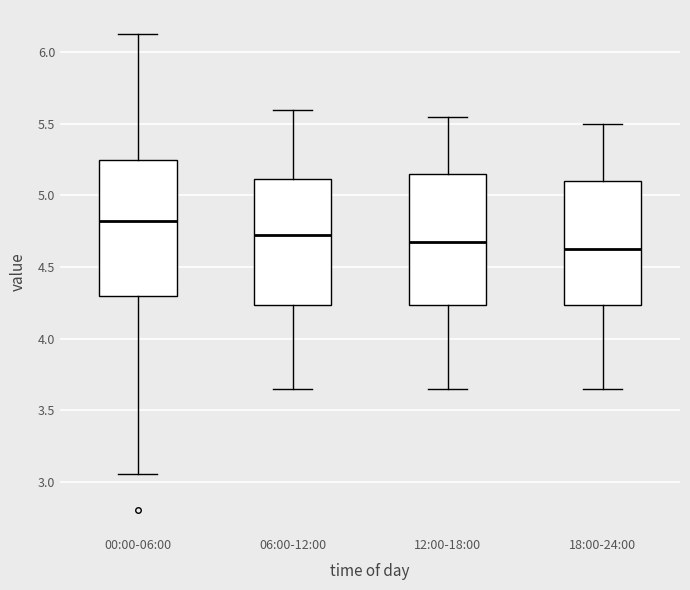

Reading left to right, read every box against the y-axis: the position of its median line, the range the box covers, and the ends of its whiskers. The values are not printed on the chart, so give them approximately, as read against the axis.

00:00-06:00: median 4.85, box 4.30 to 5.25, whiskers 3.05 to 6.15
06:00-12:00: median 4.75, box 4.25 to 5.10, whiskers 3.65 to 5.60
12:00-18:00: median 4.70, box 4.25 to 5.15, whiskers 3.65 to 5.55
18:00-24:00: median 4.65, box 4.25 to 5.10, whiskers 3.65 to 5.50